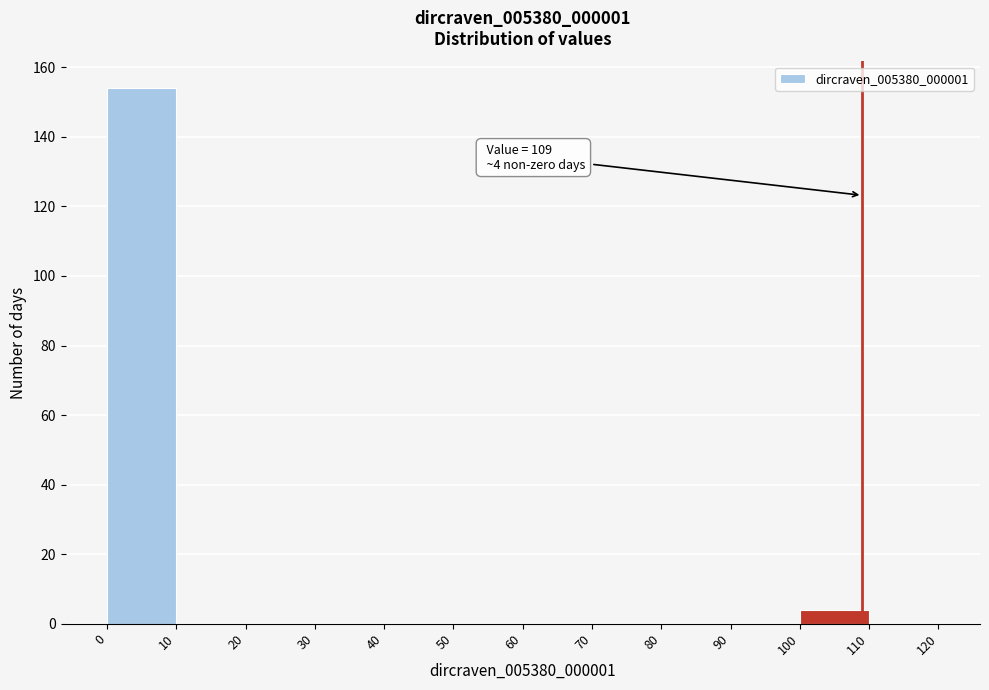

Over which range of the x-axis is the bar tallest?

0 to 10